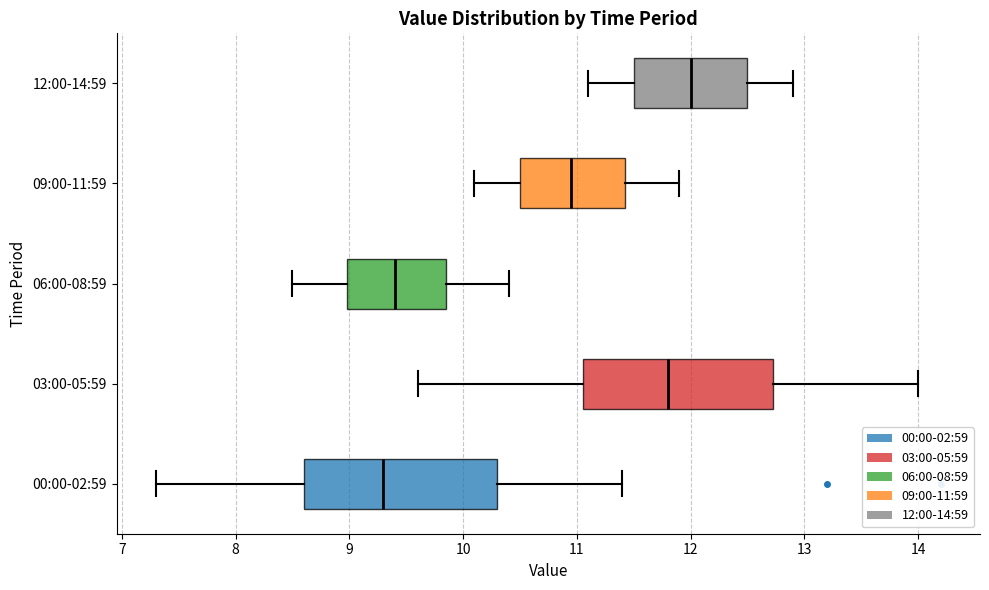

Which box has the furthest to the right median line?

12:00-14:59